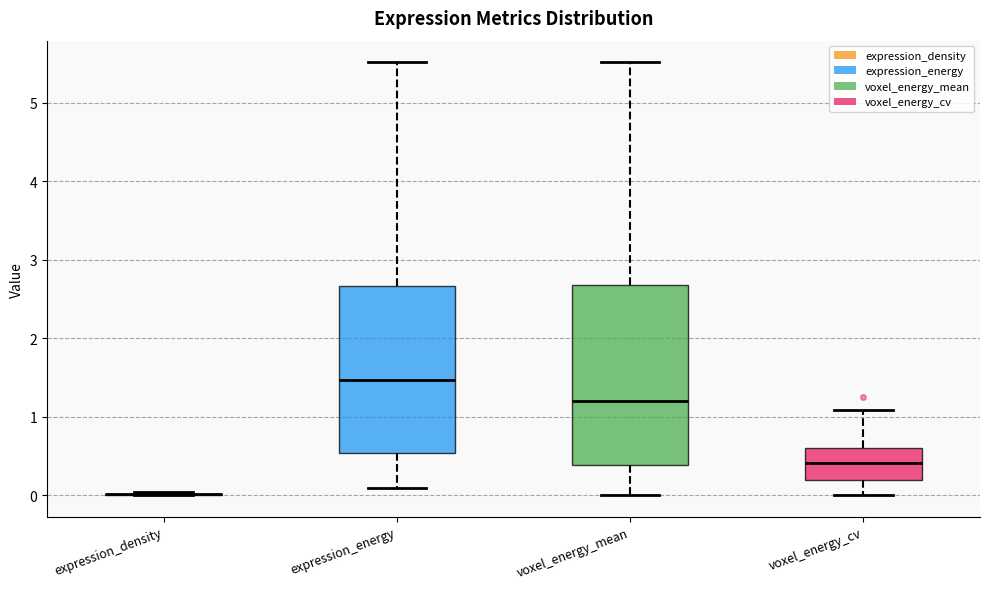

Reading left to right, transcribe this box plot: for each box, give where its median line is, the range the box spans, and where its two whiskers end, as read against the y-axis. The values are not printed on the chart, so give them approximately, as read against the axis.

expression_density: box collapsed to a line at 0.0, whiskers 0.0 to 0.0
expression_energy: median 1.5, box 0.5 to 2.7, whiskers 0.1 to 5.5
voxel_energy_mean: median 1.2, box 0.4 to 2.7, whiskers 0.0 to 5.5
voxel_energy_cv: median 0.4, box 0.2 to 0.6, whiskers 0.0 to 1.1